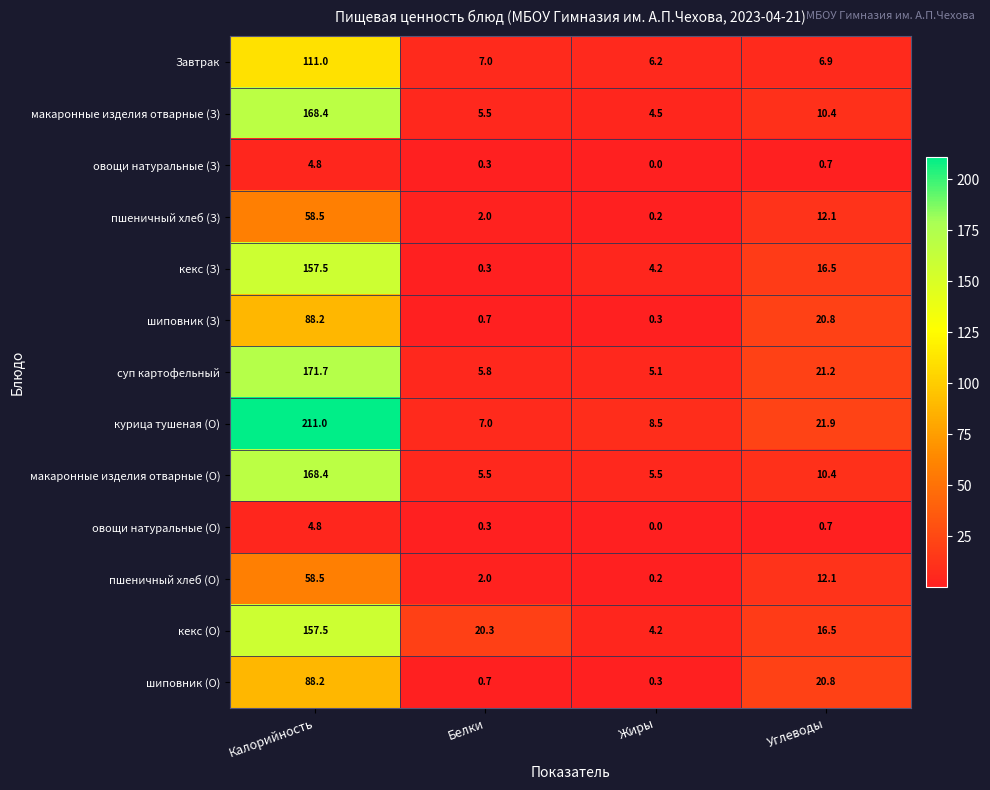

Rank the categories by овощи натуральные (О) value from highest to lowest.

Калорийность, Углеводы, Белки, Жиры